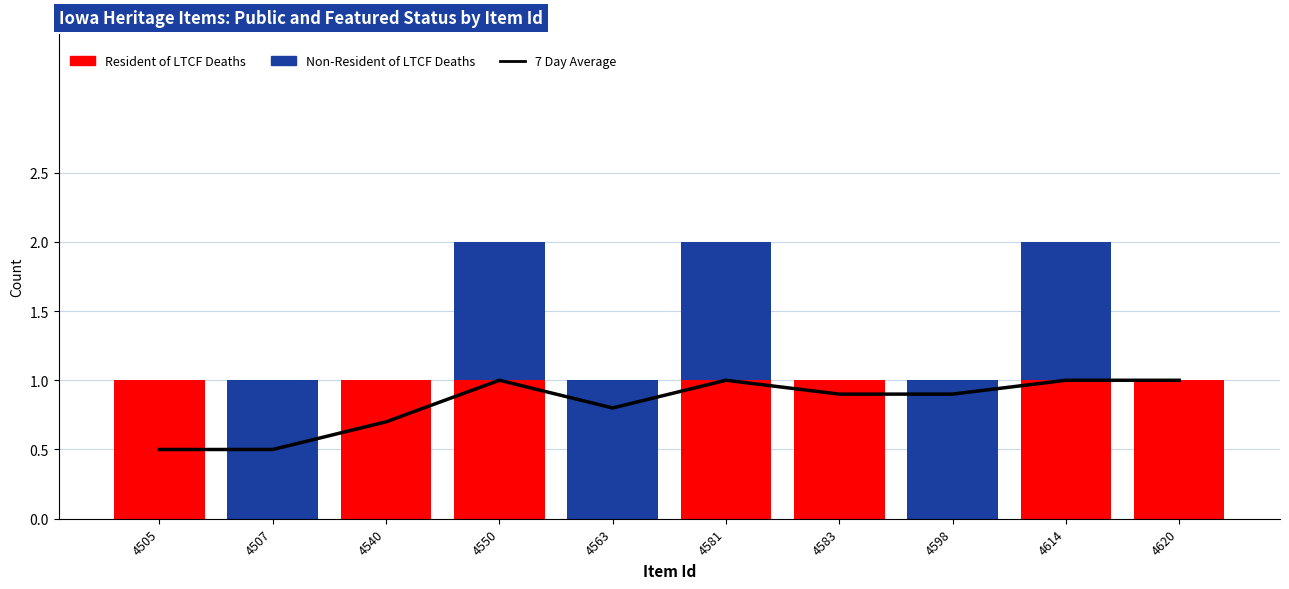

At which category is the sum across all series the highest?

4550